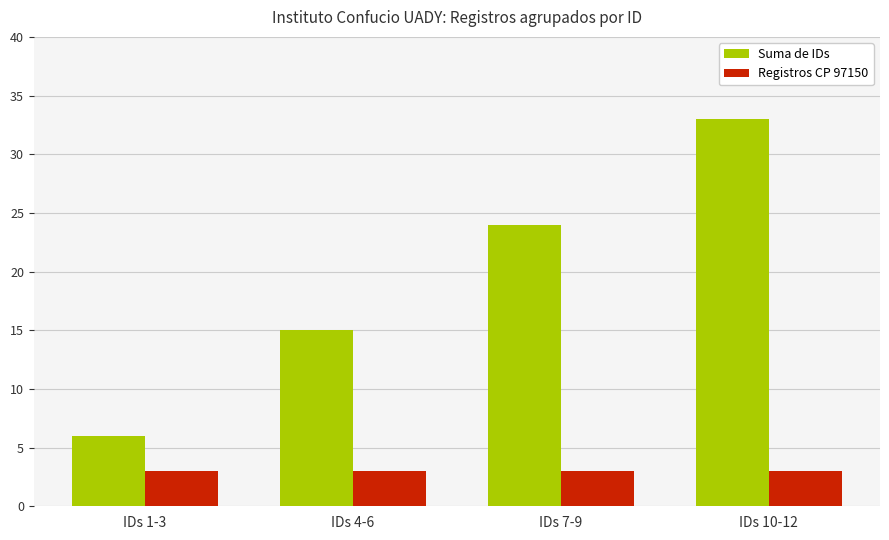

What are all the series names shown in the legend?

Suma de IDs, Registros CP 97150